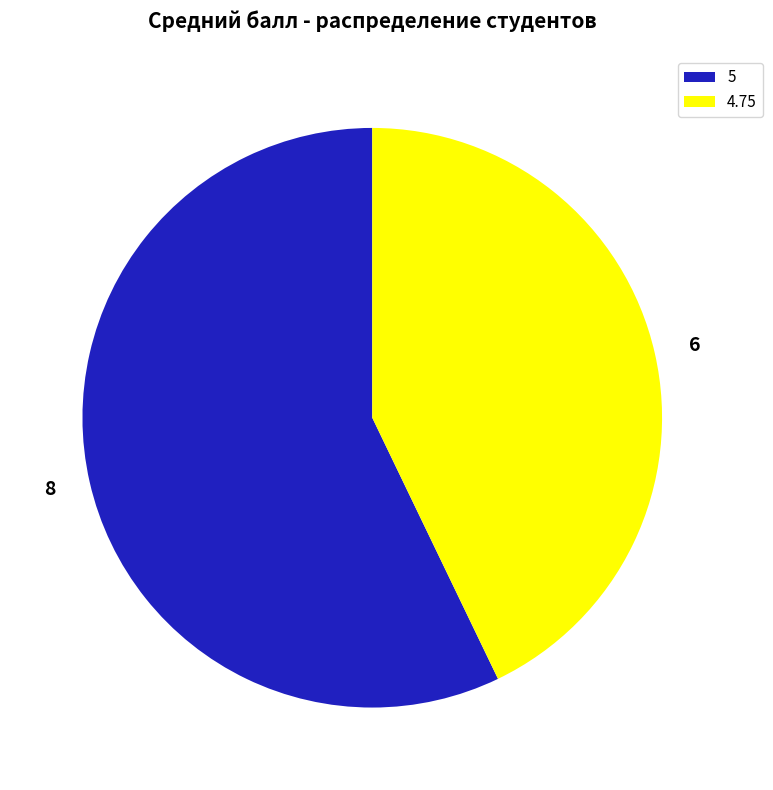

Does any single category account for the majority?

Yes